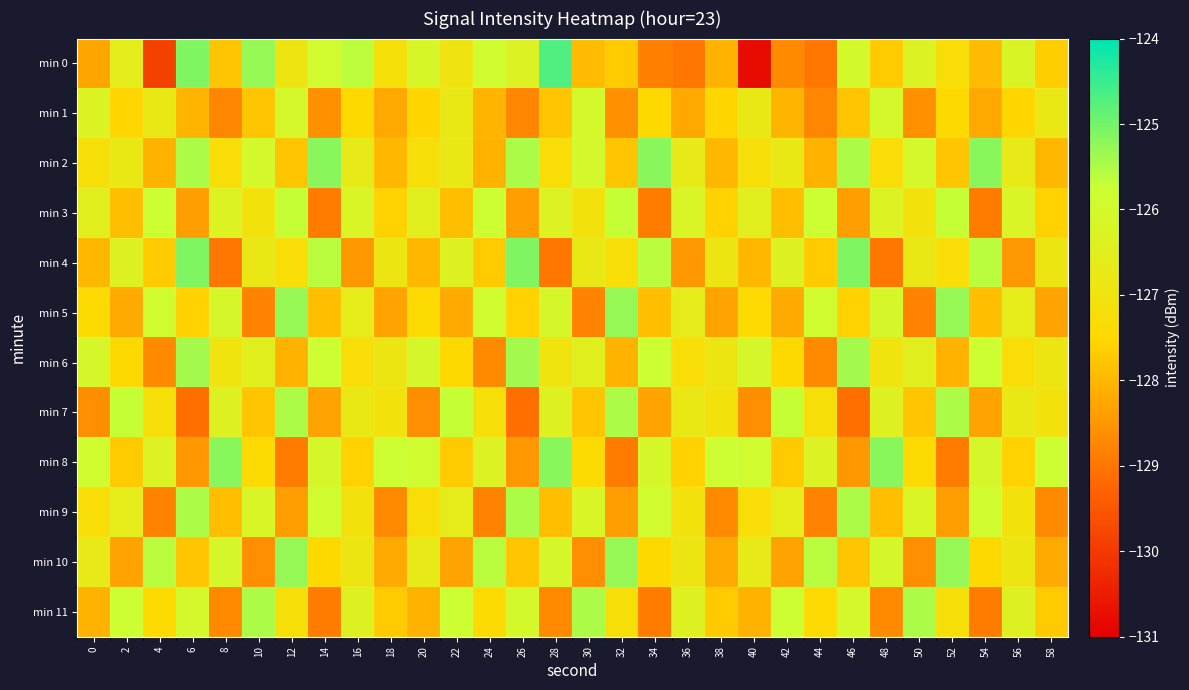

At 16, list the series in order from smallest to largest.

min 4, min 8, min 1, min 6, min 9, min 10, min 7, min 2, min 5, min 11, min 3, min 0